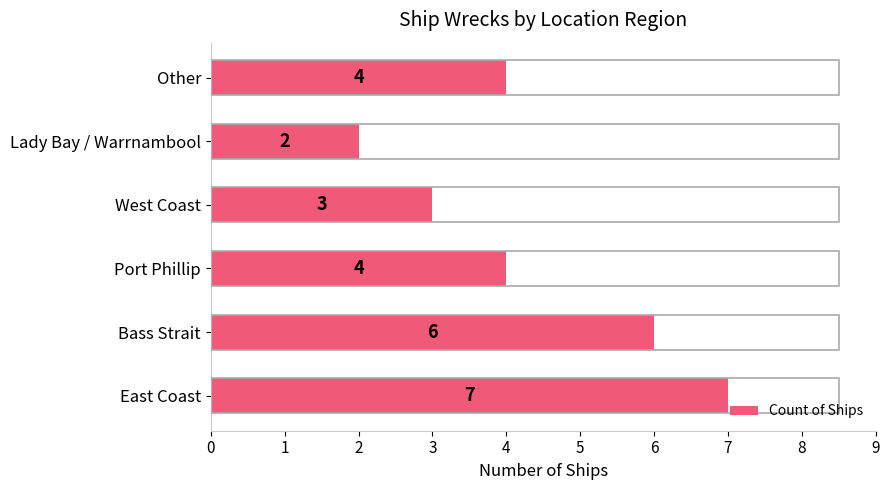

What is the minimum value shown in the chart?

2